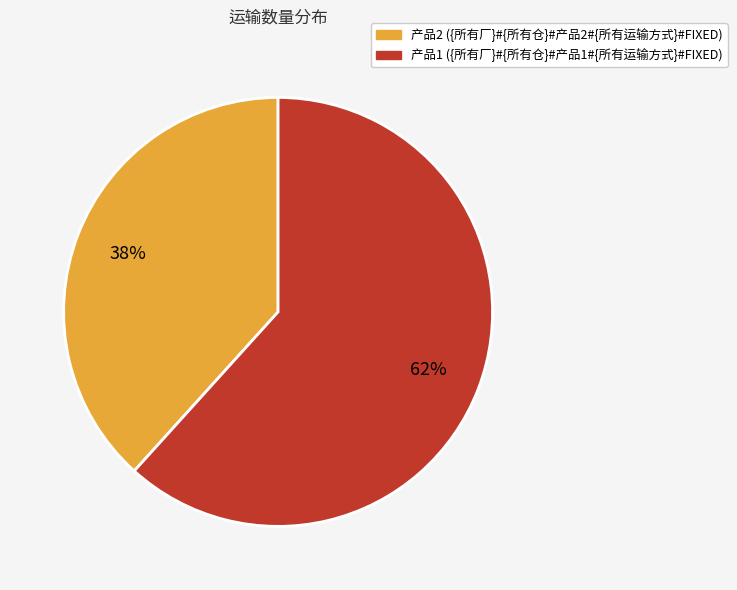

Between 产品2 ({所有厂}#{所有仓}#产品2#{所有运输方式}#FIXED) and 产品1 ({所有厂}#{所有仓}#产品1#{所有运输方式}#FIXED), which is larger?

产品1 ({所有厂}#{所有仓}#产品1#{所有运输方式}#FIXED)